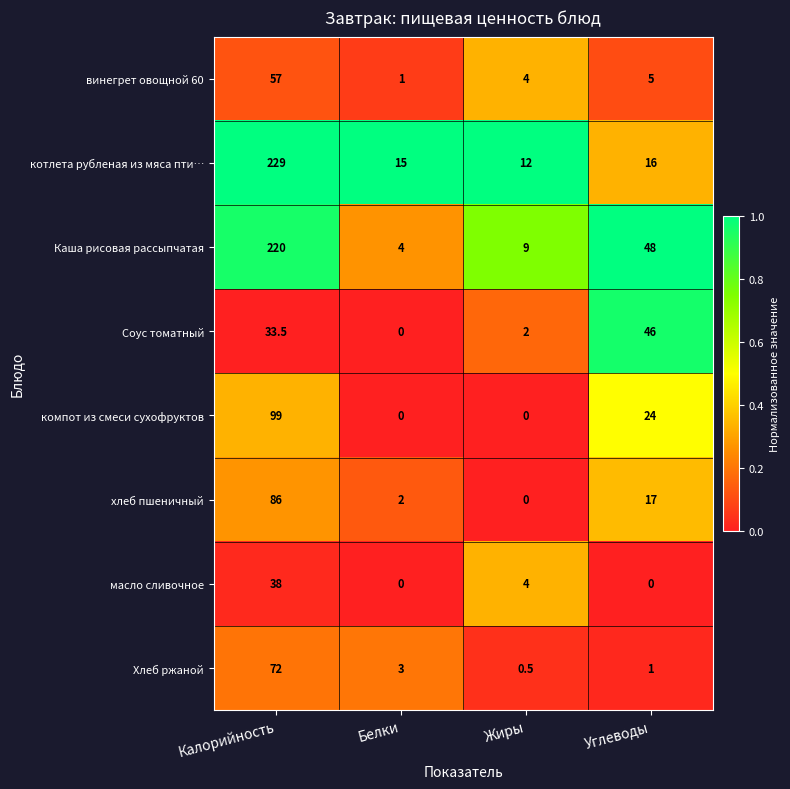

Rank the series by their maximum value, from lowest to highest.

масло сливочное, Соус томатный, винегрет овощной 60, Хлеб ржаной, хлеб пшеничный, компот из смеси сухофруктов, Каша рисовая рассыпчатая, котлета рубленая из мяса пти…